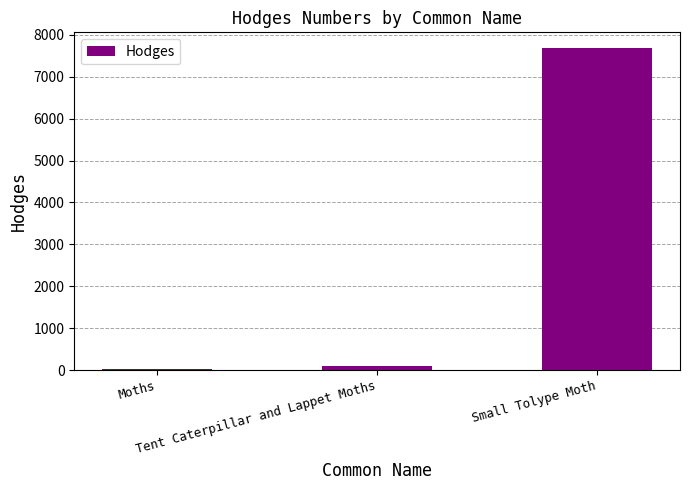

What is the average value?

2596.7